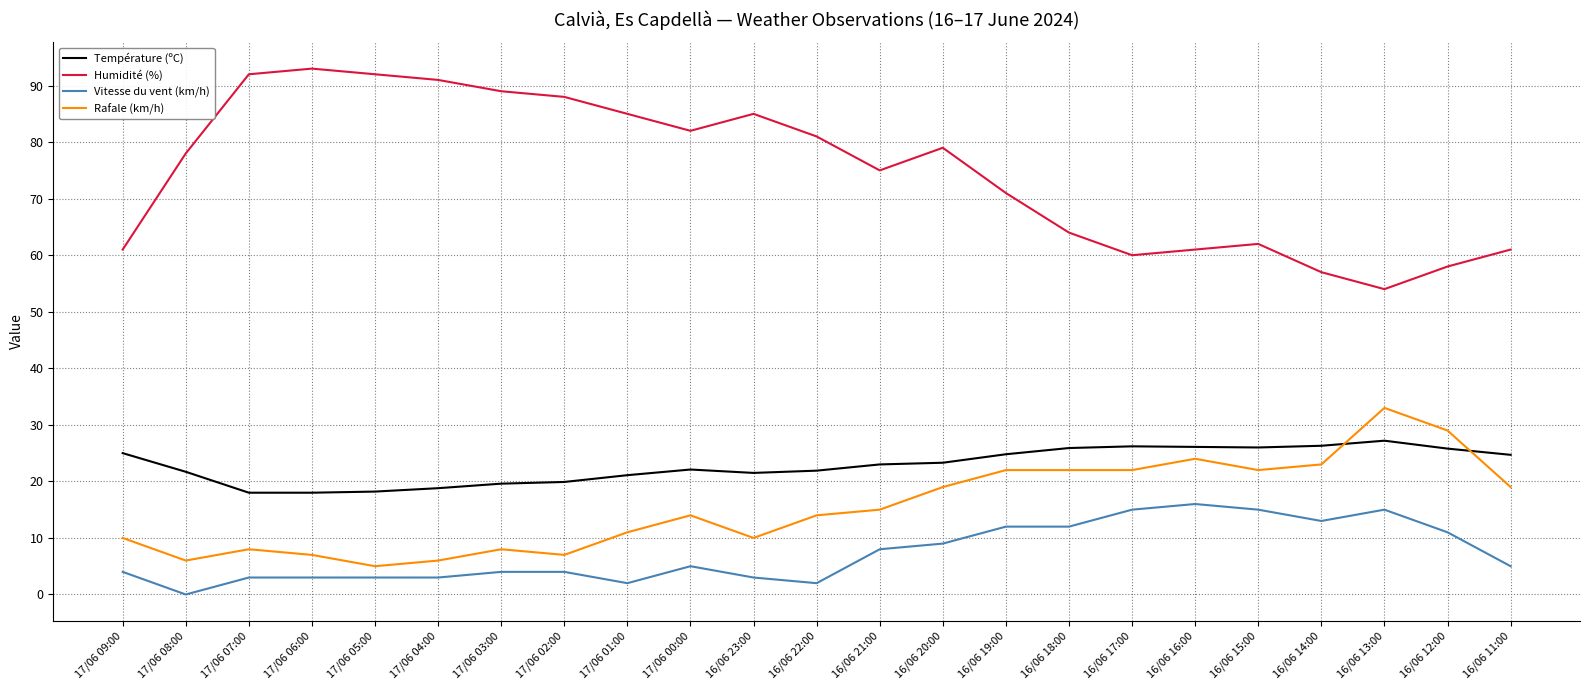

What are all the series names shown in the legend?

Température (ºC), Humidité (%), Vitesse du vent (km/h), Rafale (km/h)